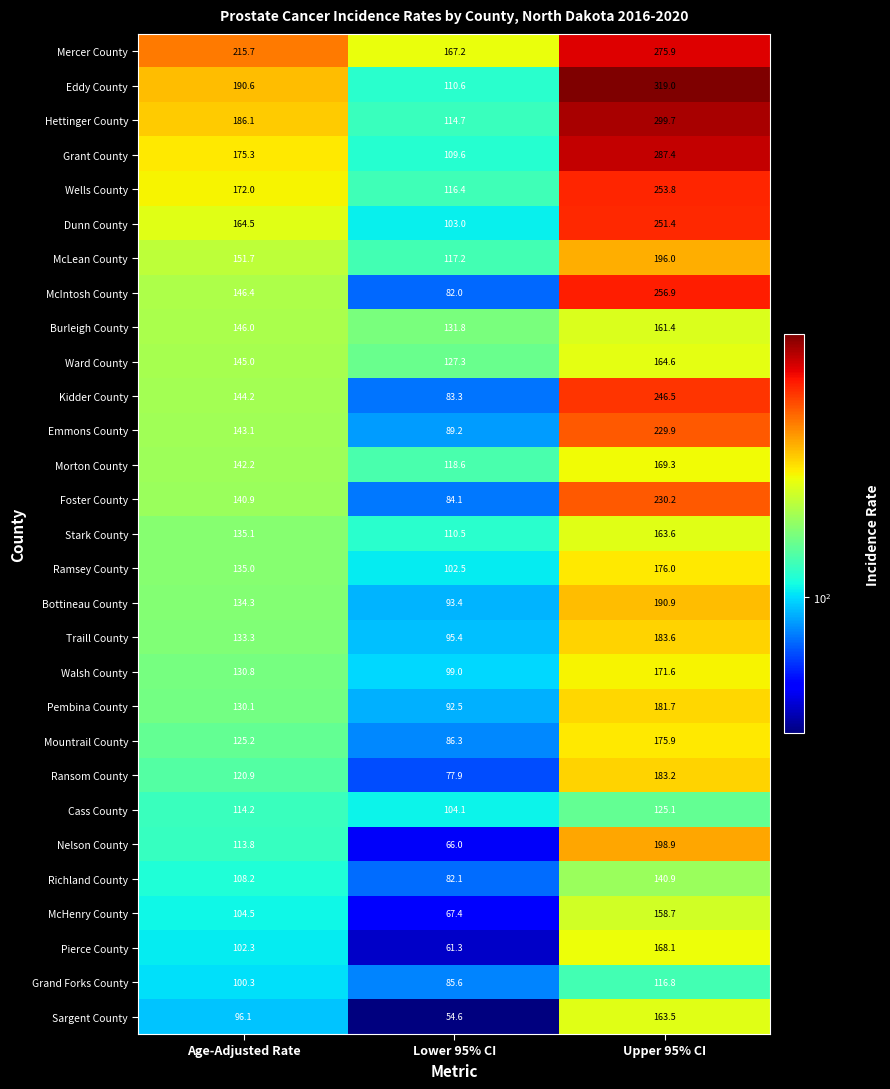

The Stark County series shows 110.5 at Lower 95% CI. True or false?

True